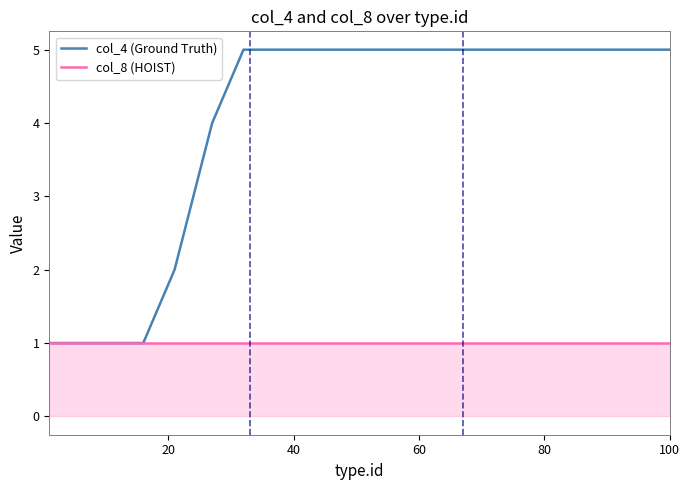

List the series in order of their peak value, lowest first.

col_8 (HOIST), col_4 (Ground Truth)